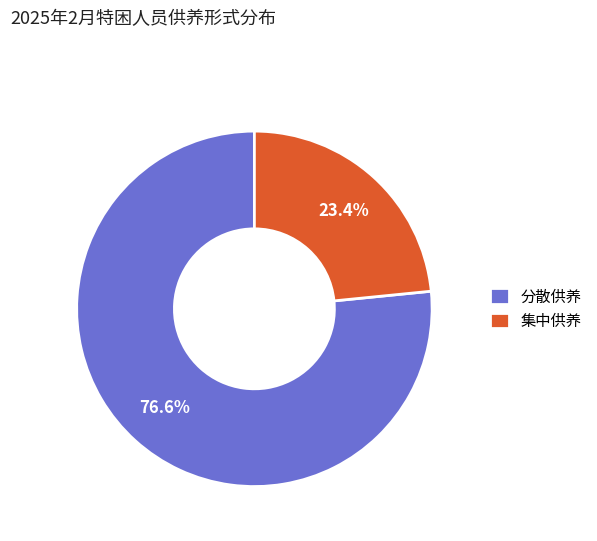

What is the ratio of the value at 集中供养 to the value at 分散供养?

0.3